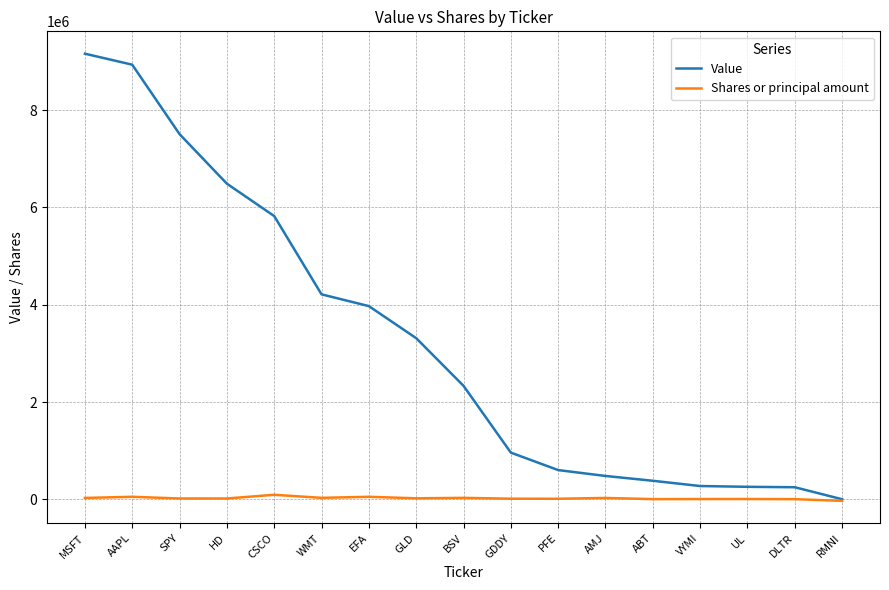

What is the difference between the maximum and minimum values in the Value series?

9163000